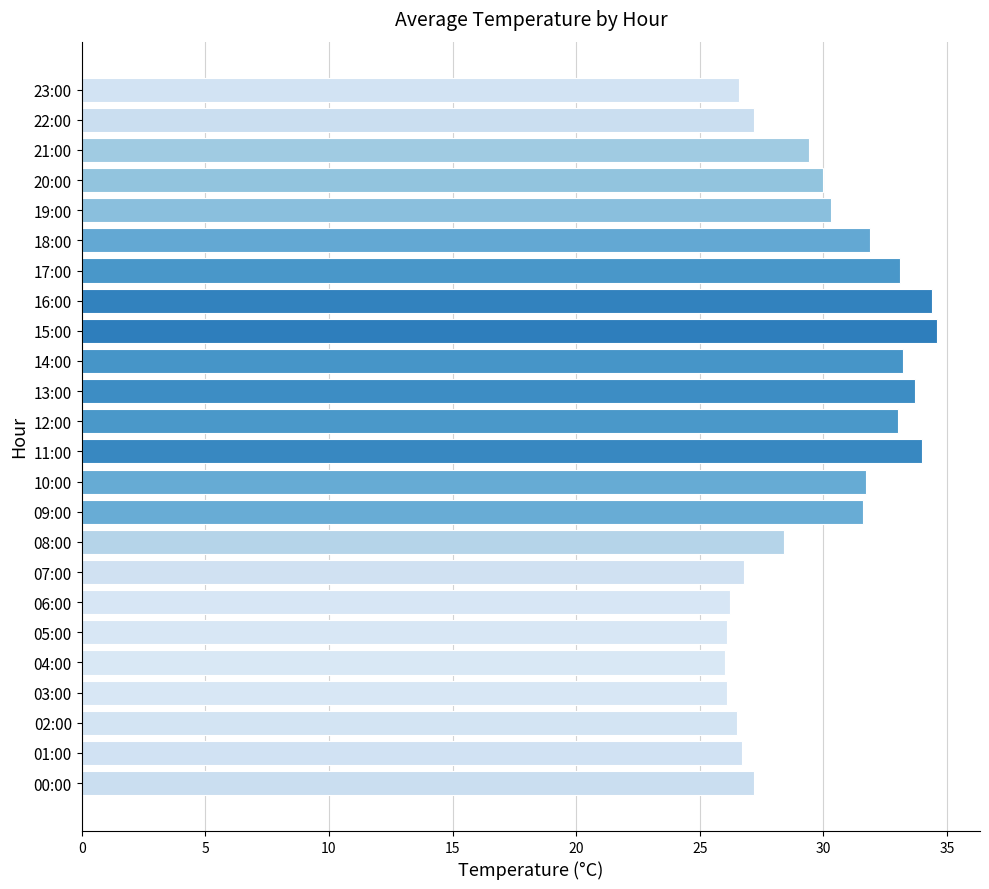

How many data points are less than 30?

12